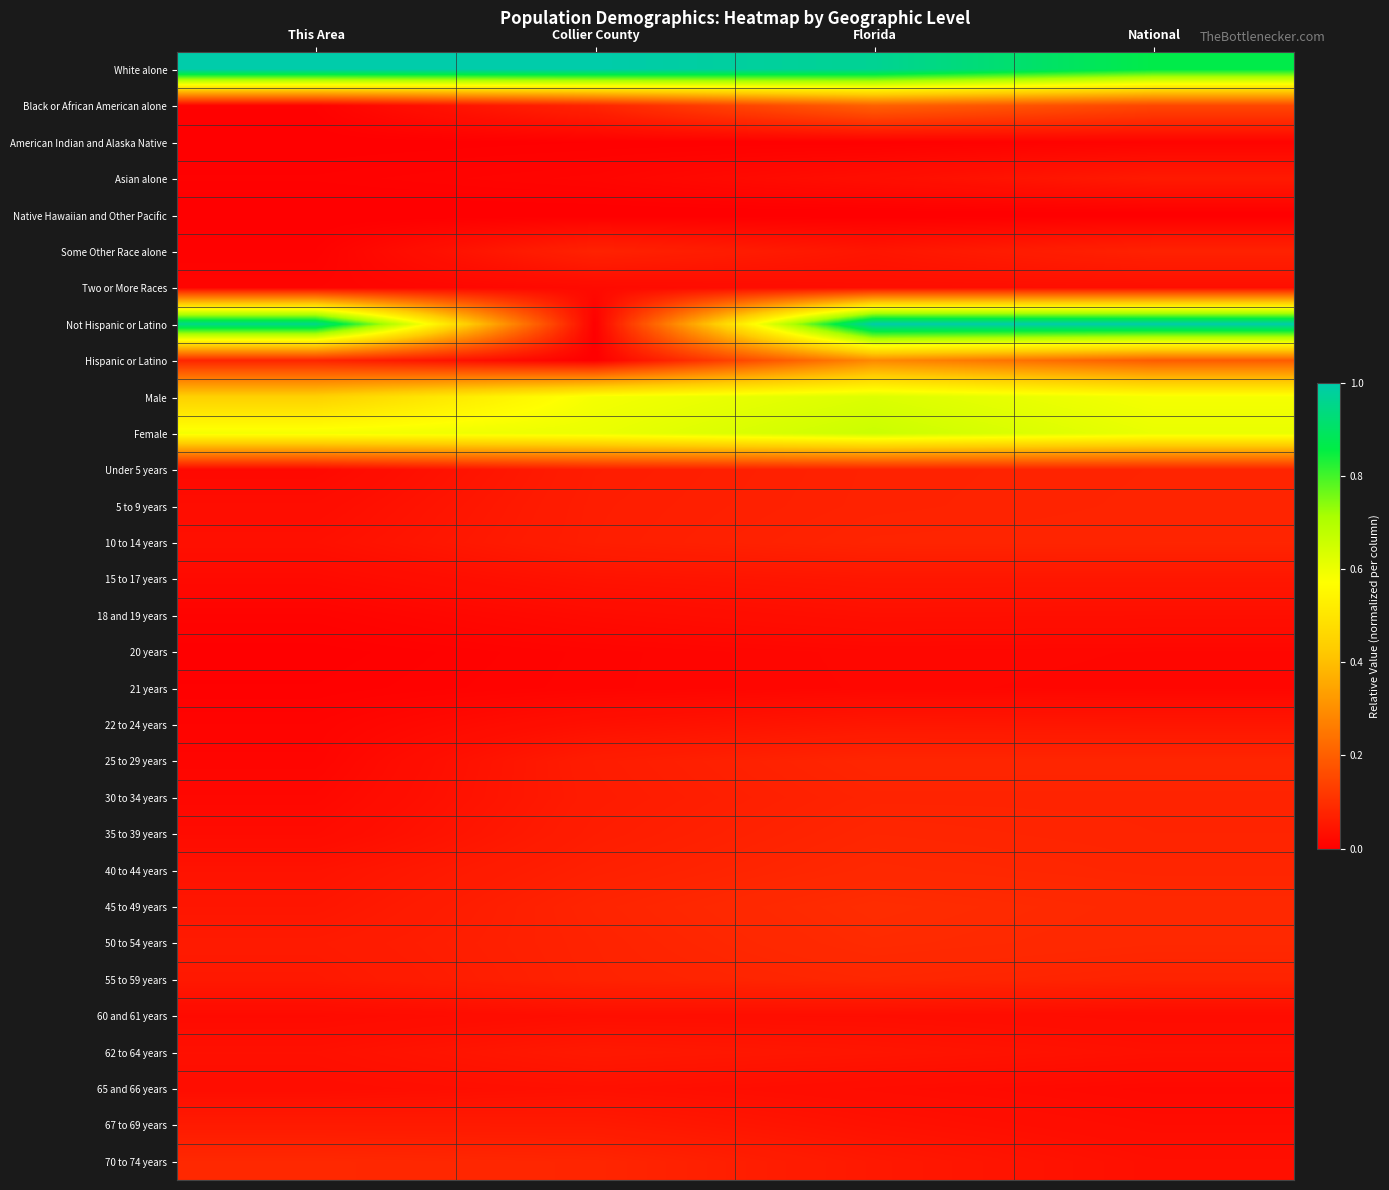

Reading right to left, what are all the values shown in this chart?

White alone: National=0.9	Florida=1.0	Collier County=1.0	This Area=1.0
Black or African American alone: National=0.1	Florida=0.2	Collier County=0.1	This Area=0.0
American Indian and Alaska Native: National=0.0	Florida=0.0	Collier County=0.0	This Area=0.0
Asian alone: National=0.1	Florida=0.0	Collier County=0.0	This Area=0.0
Native Hawaiian and Other Pacific: National=0.0	Florida=0.0	Collier County=0.0	This Area=0.0
Some Other Race alone: National=0.1	Florida=0.0	Collier County=0.1	This Area=0.0
Two or More Races: National=0.0	Florida=0.0	Collier County=0.0	This Area=0.0
Not Hispanic or Latino: National=1.0	Florida=1.0	Collier County=0.0	This Area=1.0
Hispanic or Latino: National=0.2	Florida=0.3	Collier County=0.0	This Area=0.1
Male: National=0.6	Florida=0.6	Collier County=0.6	This Area=0.4
Female: National=0.6	Florida=0.7	Collier County=0.6	This Area=0.6
Under 5 years: National=0.1	Florida=0.1	Collier County=0.1	This Area=0.0
5 to 9 years: National=0.1	Florida=0.1	Collier County=0.1	This Area=0.0
10 to 14 years: National=0.1	Florida=0.1	Collier County=0.1	This Area=0.0
15 to 17 years: National=0.0	Florida=0.0	Collier County=0.0	This Area=0.0
18 and 19 years: National=0.0	Florida=0.0	Collier County=0.0	This Area=0.0
20 years: National=0.0	Florida=0.0	Collier County=0.0	This Area=0.0
21 years: National=0.0	Florida=0.0	Collier County=0.0	This Area=0.0
22 to 24 years: National=0.0	Florida=0.0	Collier County=0.0	This Area=0.0
25 to 29 years: National=0.1	Florida=0.1	Collier County=0.1	This Area=0.0
30 to 34 years: National=0.1	Florida=0.1	Collier County=0.1	This Area=0.0
35 to 39 years: National=0.1	Florida=0.1	Collier County=0.1	This Area=0.0
40 to 44 years: National=0.1	Florida=0.1	Collier County=0.1	This Area=0.0
45 to 49 years: National=0.1	Florida=0.1	Collier County=0.1	This Area=0.0
50 to 54 years: National=0.1	Florida=0.1	Collier County=0.1	This Area=0.1
55 to 59 years: National=0.1	Florida=0.1	Collier County=0.1	This Area=0.1
60 and 61 years: National=0.0	Florida=0.0	Collier County=0.0	This Area=0.0
62 to 64 years: National=0.0	Florida=0.0	Collier County=0.1	This Area=0.0
65 and 66 years: National=0.0	Florida=0.0	Collier County=0.0	This Area=0.0
67 to 69 years: National=0.0	Florida=0.0	Collier County=0.1	This Area=0.1
70 to 74 years: National=0.0	Florida=0.1	Collier County=0.1	This Area=0.1